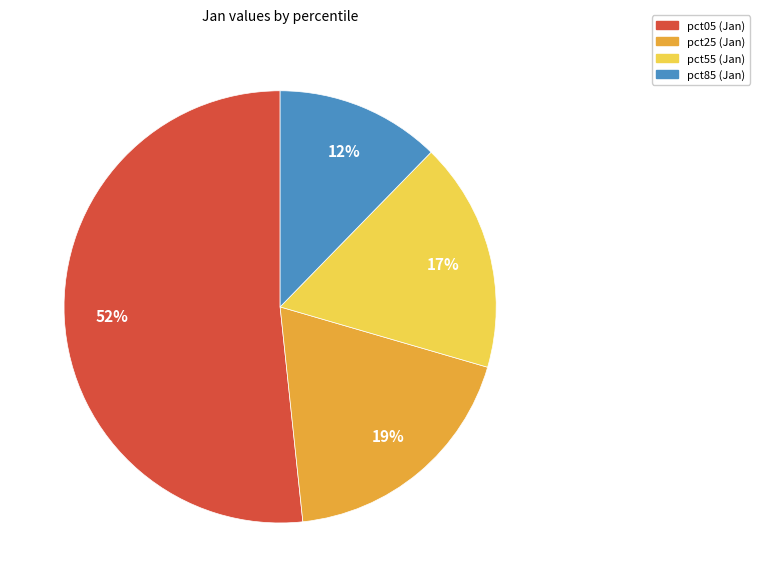

To the nearest percent, what is the average slice percentage?

25%